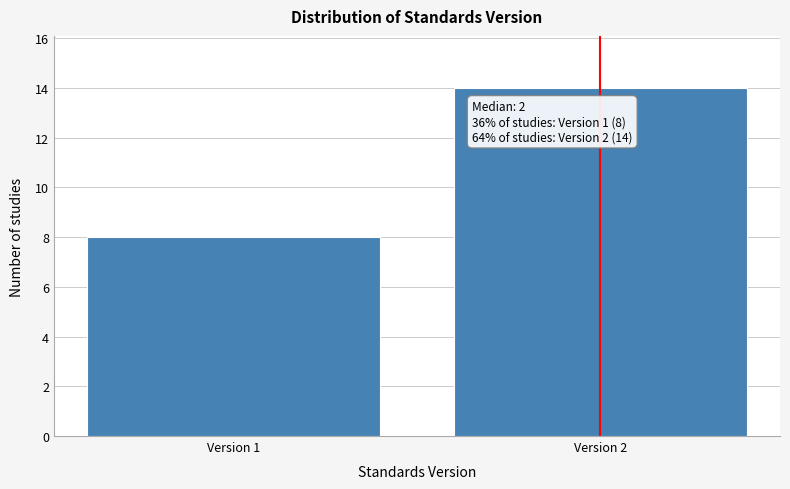

Reading left to right, transcribe all the data shown in this chart.

Version 1=8	Version 2=14